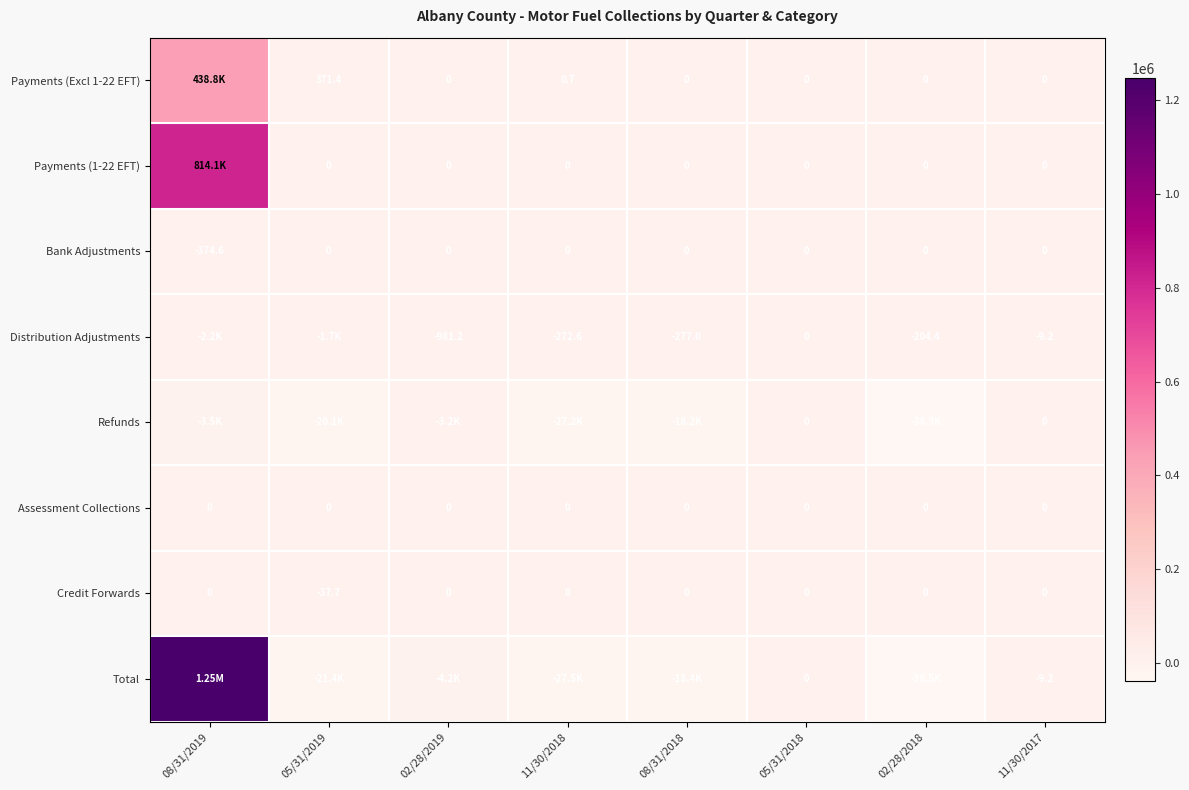

Is it true that Payments (Excl 1-22 EFT) equals 196189.6 at 08/31/2019?

False